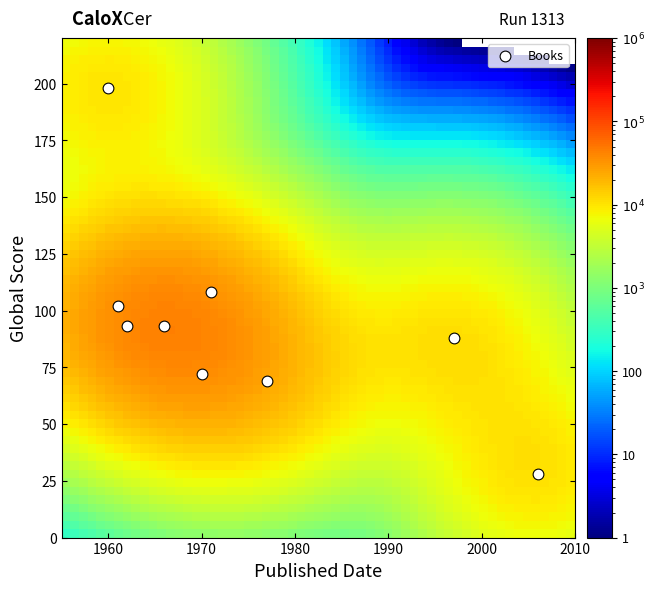

What Y value in the scatter plot is closest to 113?

108